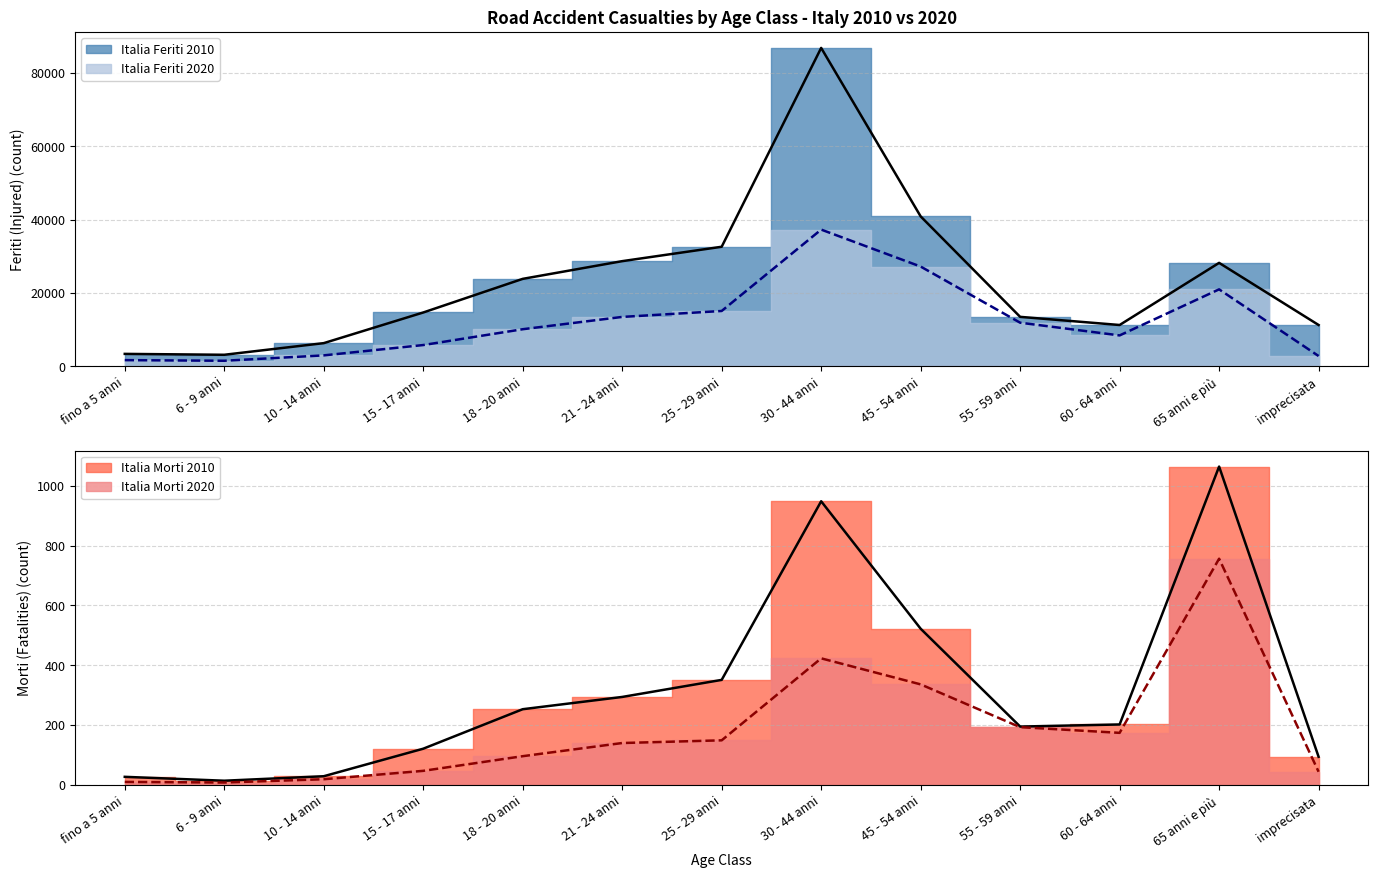

What is the total value across all series at 21 - 24 anni?

42594